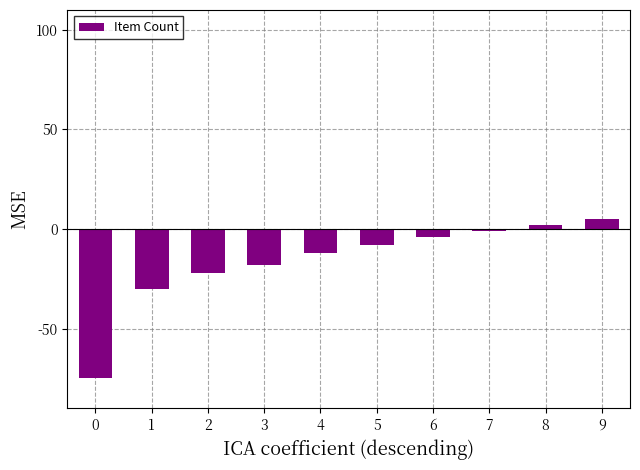

Reading right to left, transcribe all the data shown in this chart.

9=5	8=2	7=-1	6=-4	5=-8	4=-12	3=-18	2=-22	1=-30	0=-75